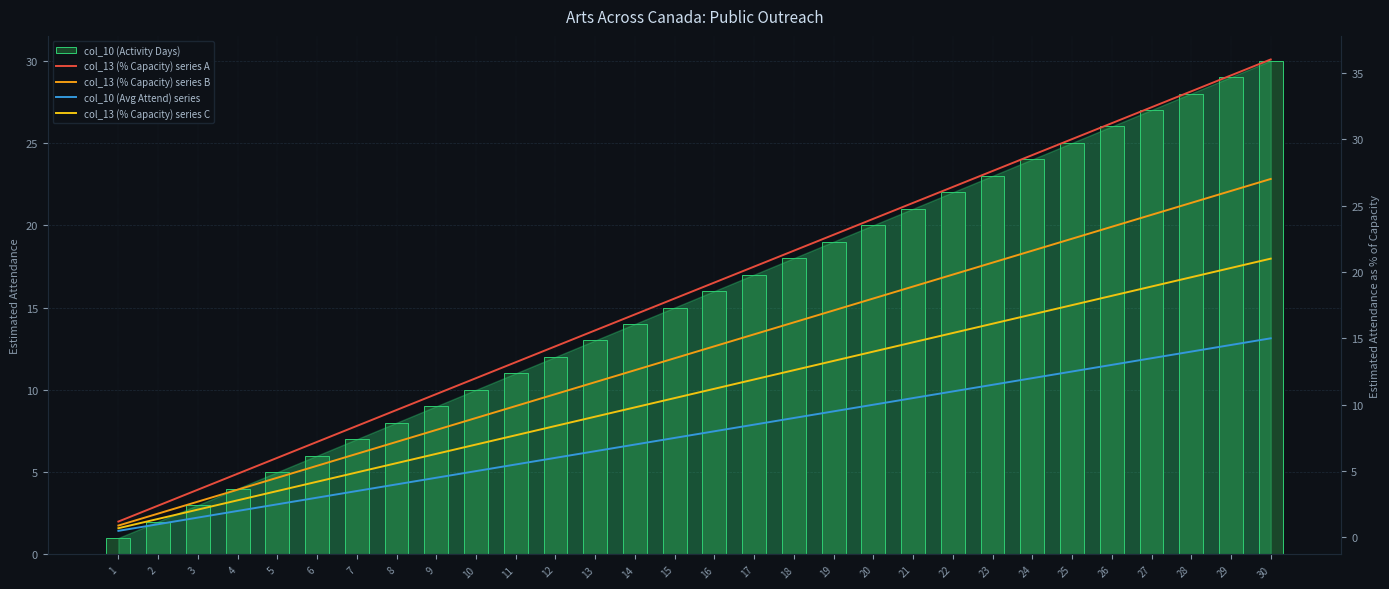

Reading right to left, what are all the values shown in this chart?

col_10 (Activity Days): 30.0	29.0	28.0	27.0	26.0	25.0	24.0	23.0	22.0	21.0	20.0	19.0	18.0	17.0	16.0	15.0	14.0	13.0	12.0	11.0	10.0	9.0	8.0	7.0	6.0	5.0	4.0	3.0	2.0	1.0
col_13 (% Capacity) series A: 36.0	34.8	33.6	32.4	31.2	30.0	28.8	27.6	26.4	25.2	24.0	22.8	21.6	20.4	19.2	18.0	16.8	15.6	14.4	13.2	12.0	10.8	9.6	8.4	7.2	6.0	4.8	3.6	2.4	1.2
col_13 (% Capacity) series B: 27.0	26.1	25.2	24.3	23.4	22.5	21.6	20.7	19.8	18.9	18.0	17.1	16.2	15.3	14.4	13.5	12.6	11.7	10.8	9.9	9.0	8.1	7.2	6.3	5.4	4.5	3.6	2.7	1.8	0.9
col_10 (Avg Attend) series: 15.0	14.5	14.0	13.5	13.0	12.5	12.0	11.5	11.0	10.5	10.0	9.5	9.0	8.5	8.0	7.5	7.0	6.5	6.0	5.5	5.0	4.5	4.0	3.5	3.0	2.5	2.0	1.5	1.0	0.5
col_13 (% Capacity) series C: 21.0	20.3	19.6	18.9	18.2	17.5	16.8	16.1	15.4	14.7	14.0	13.3	12.6	11.9	11.2	10.5	9.8	9.1	8.4	7.7	7.0	6.3	5.6	4.9	4.2	3.5	2.8	2.1	1.4	0.7